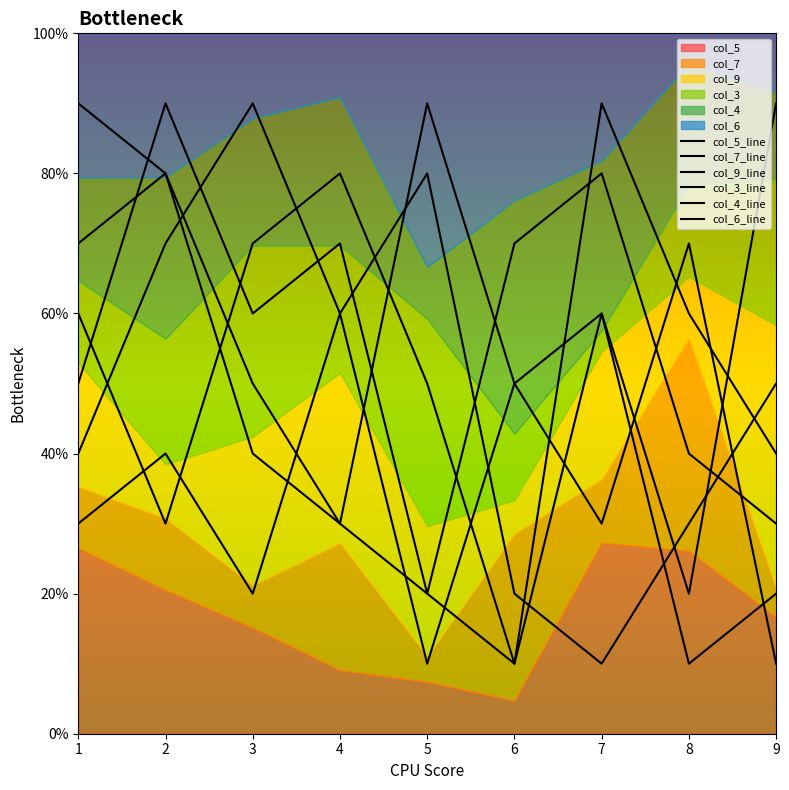

What is the value of the col_5_line point at the 4th from the left?

3